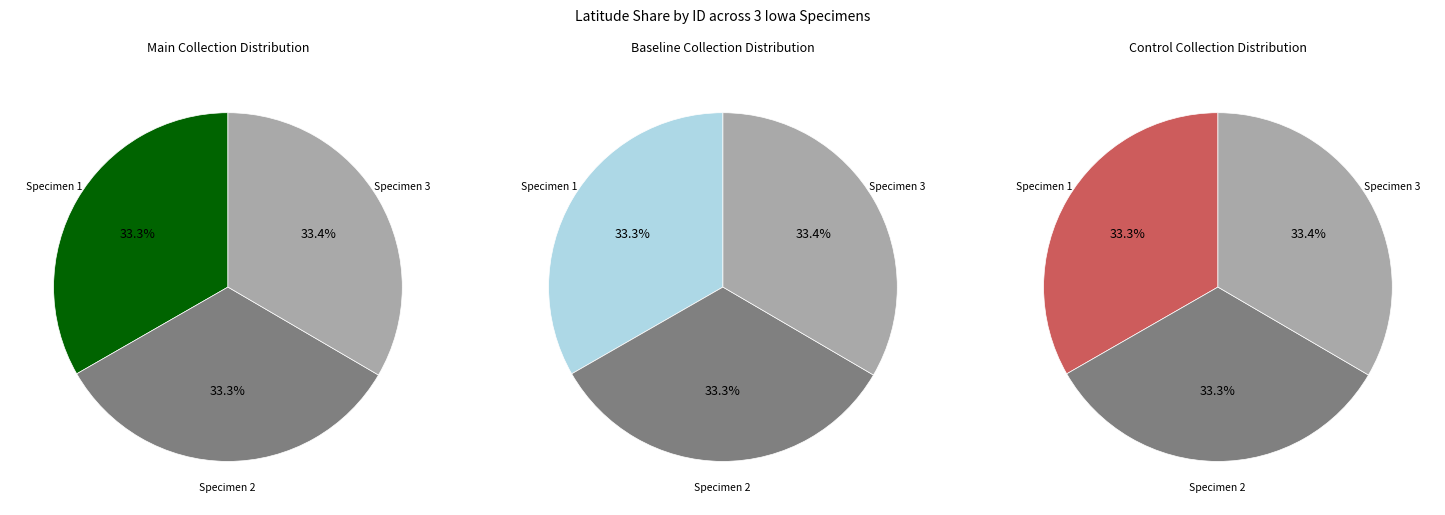

To the nearest percent, what is the average slice percentage?

33%